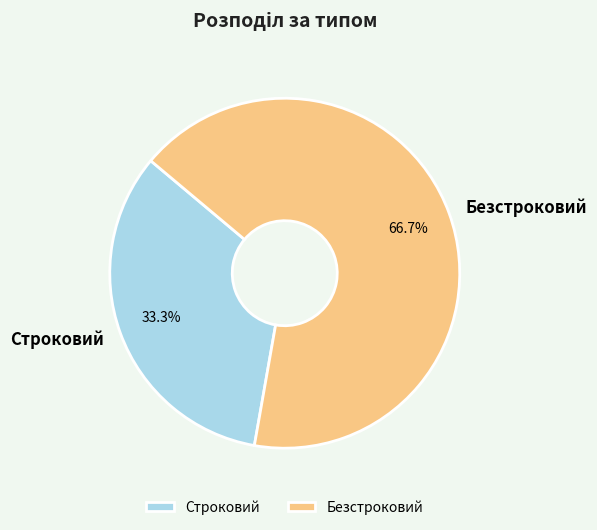

To the nearest percent, what percentage of the pie is Безстроковий?

67%